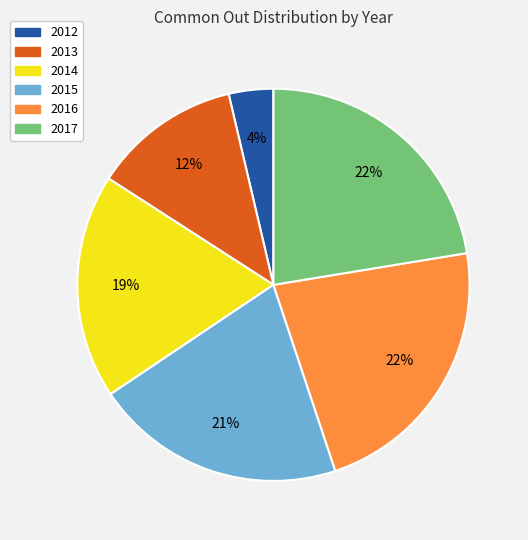

Count the number of slices in the pie.

6